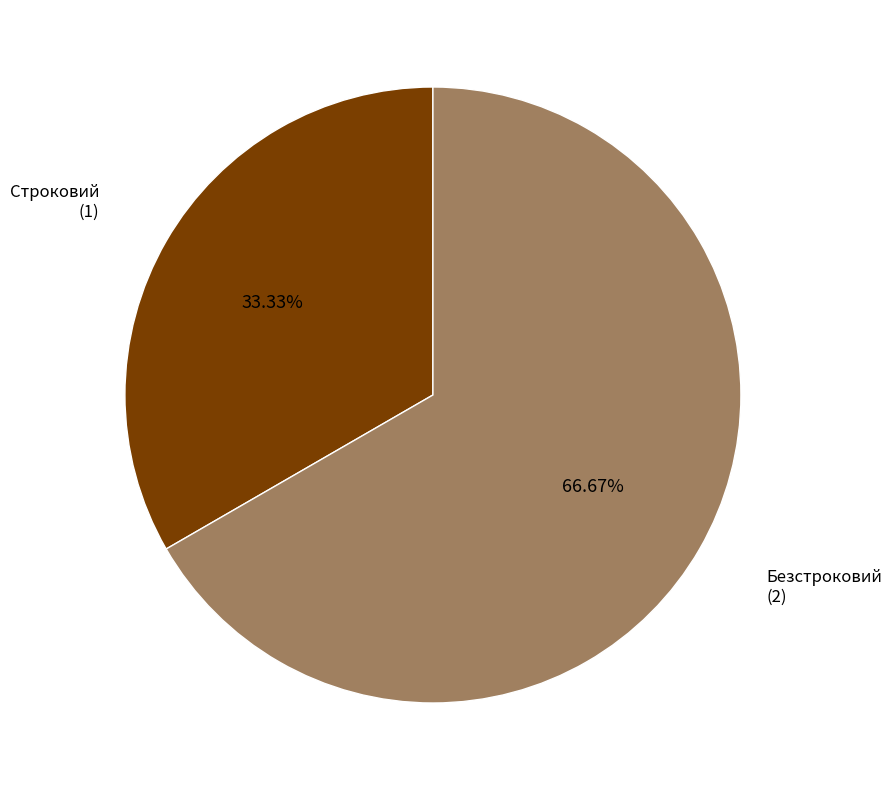

To the nearest percent, what percentage of the pie is Строковий?

33%